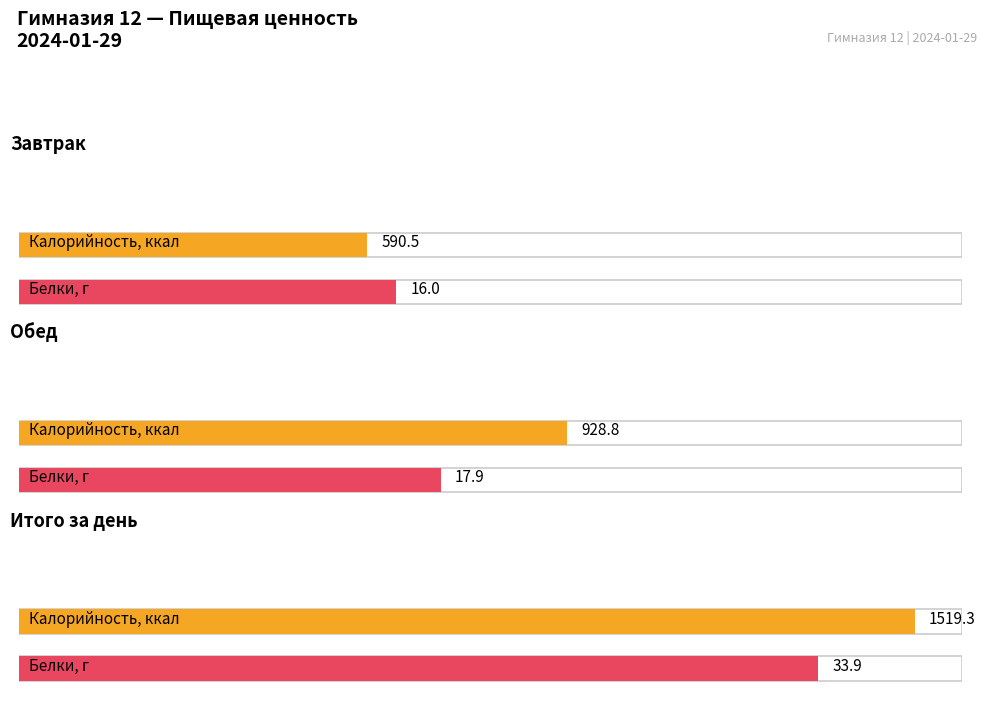

Read the Белки value at Итого за день.

33.9